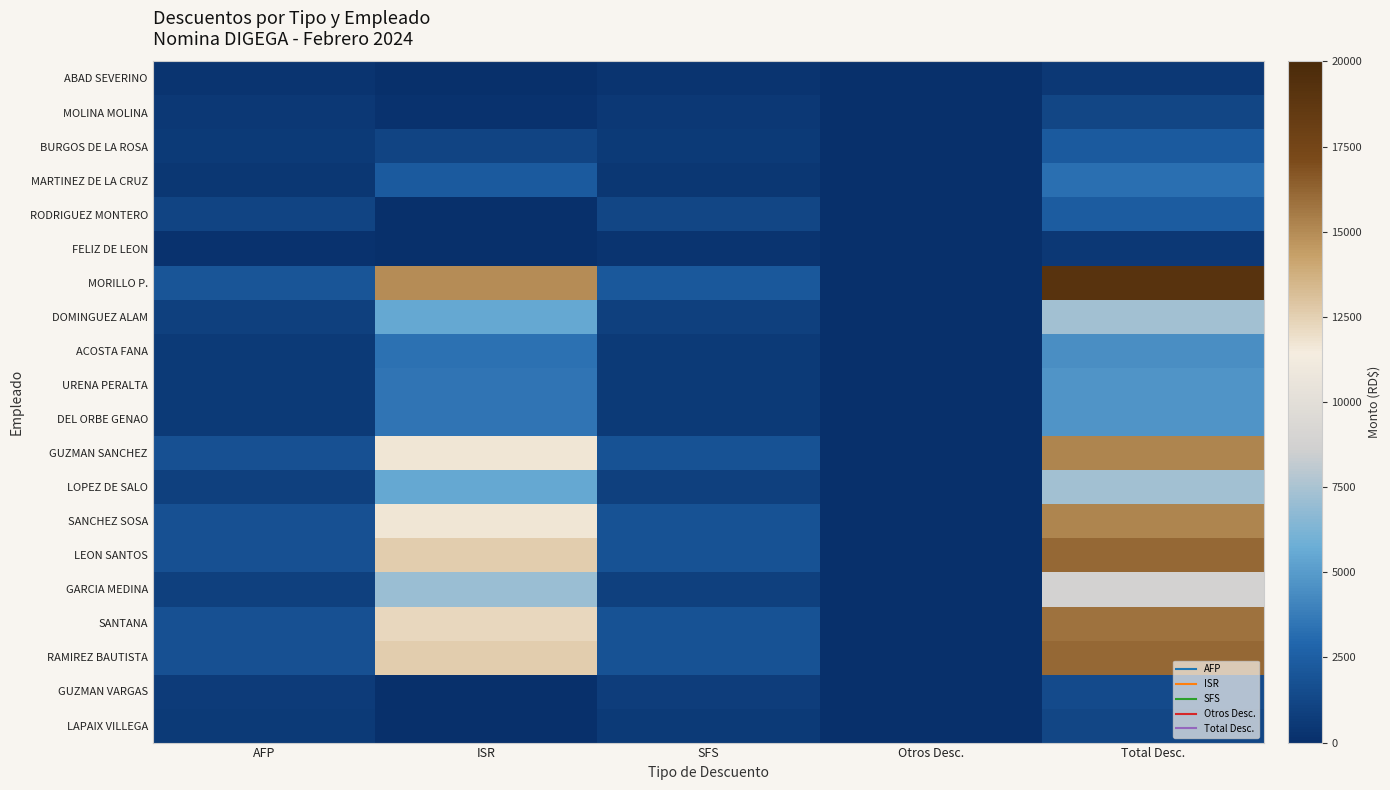

Which series has the largest total across all categories?

MORILLO P.